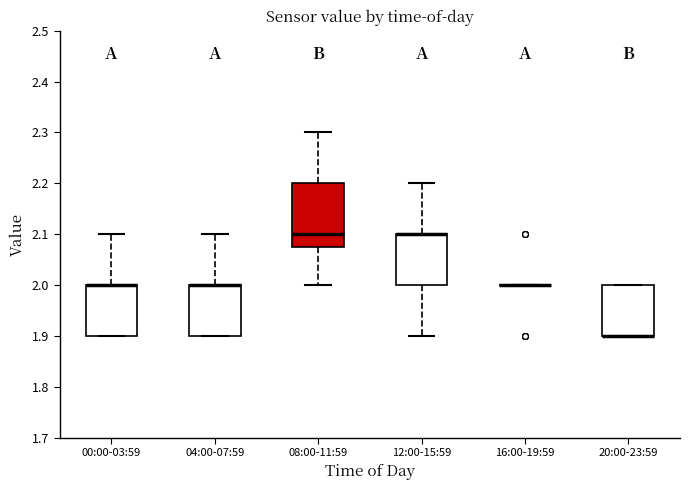

Where does the upper whisker of the box for 04:00-07:59 end on the y-axis? The values are not printed on the chart, so give them approximately, as read against the axis.

2.10